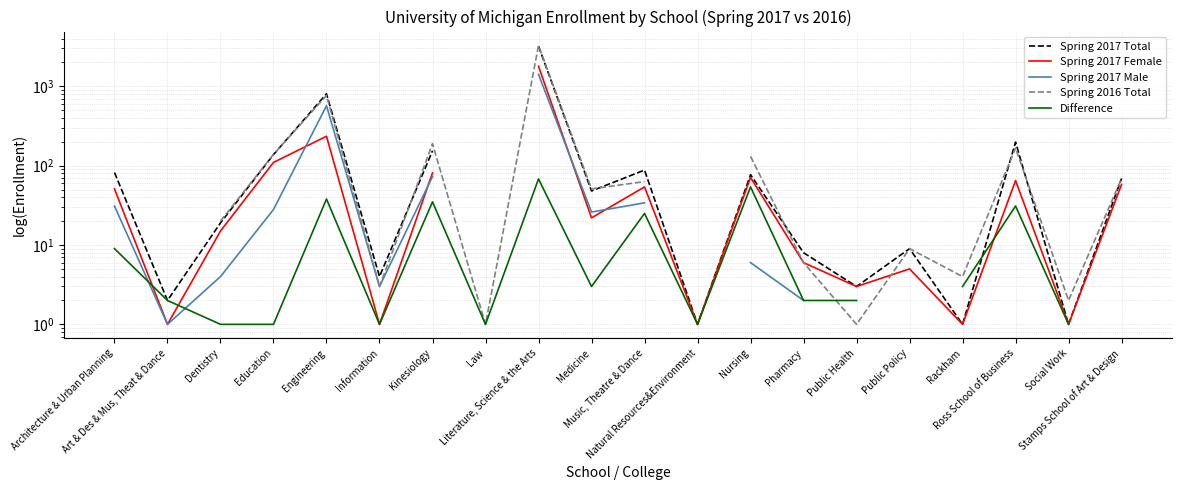

The value of Spring 2017 Total at Medicine is 48.0. True or false?

True